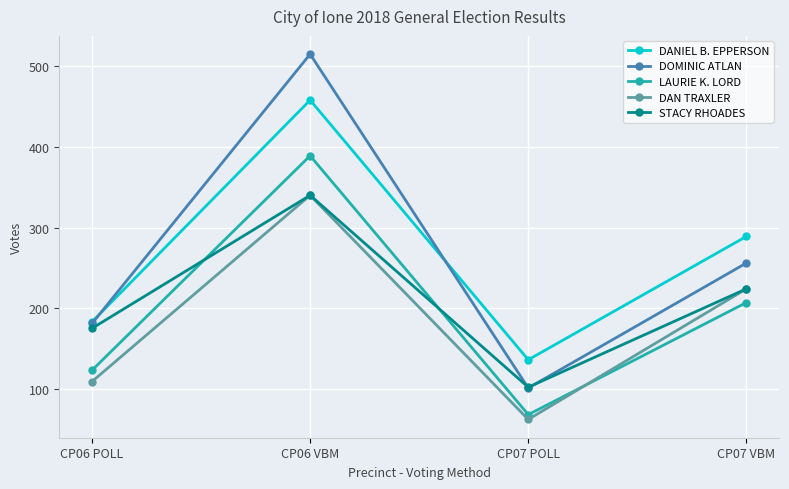

Between CP06 POLL and CP06 VBM, which series saw the biggest shift?

DOMINIC ATLAN